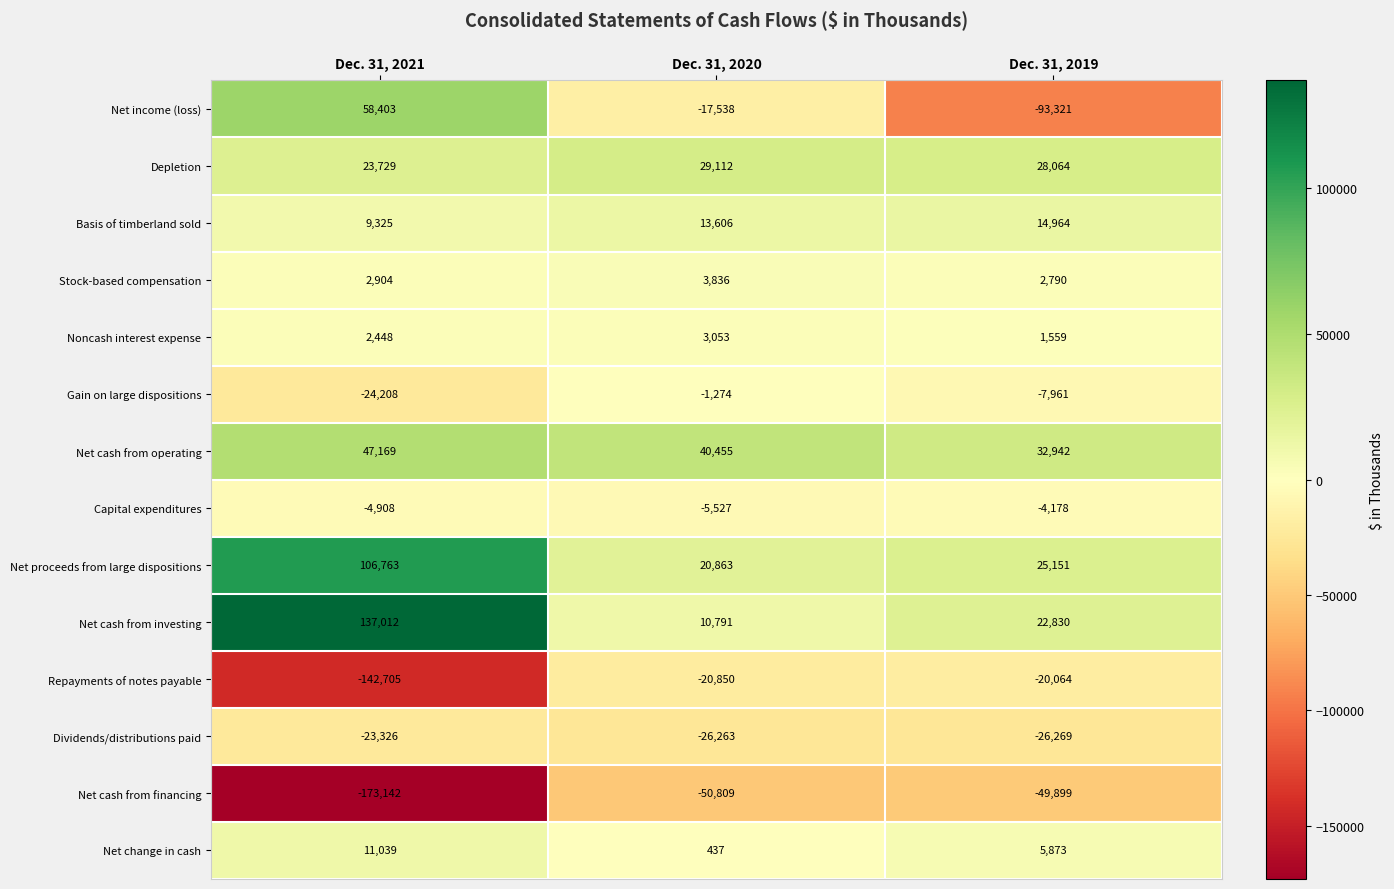

What is the sum of all Repayments of notes payable values?

-183619